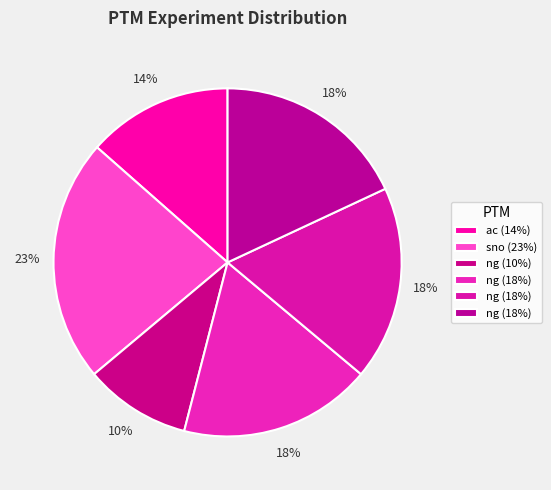

How many slices are in this pie chart?

6